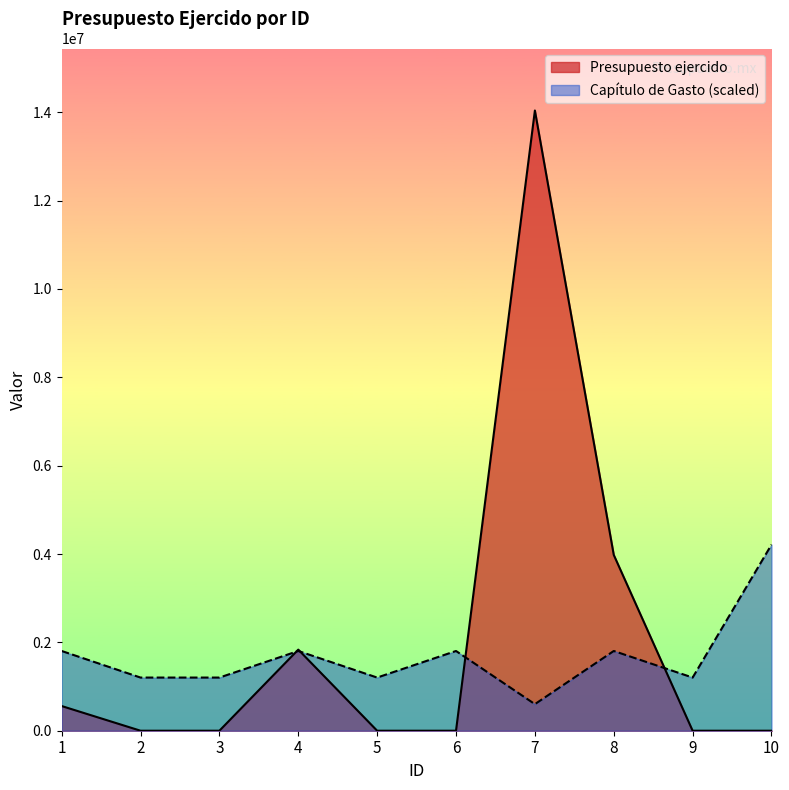

Rank the series at 6 from lowest to highest value.

Presupuesto ejercido, Capítulo de Gasto (scaled)